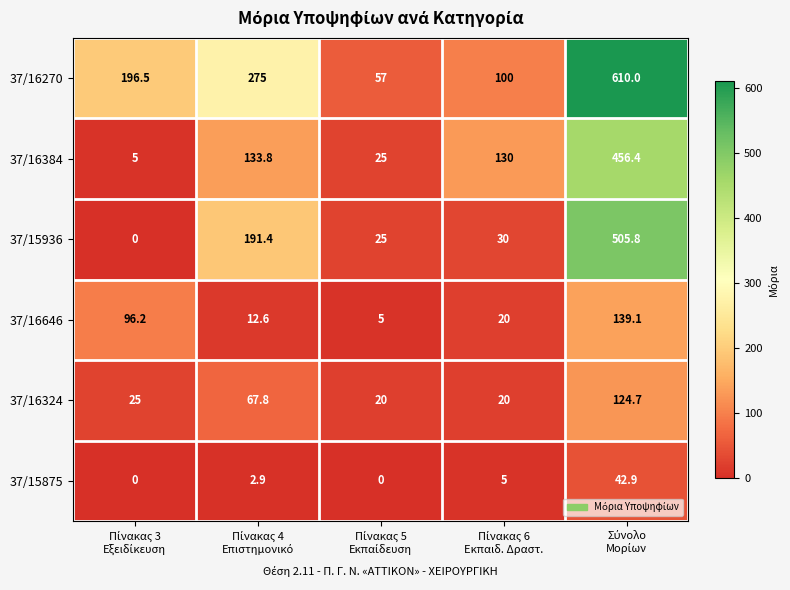

What is the maximum value for 37/15875?

42.9